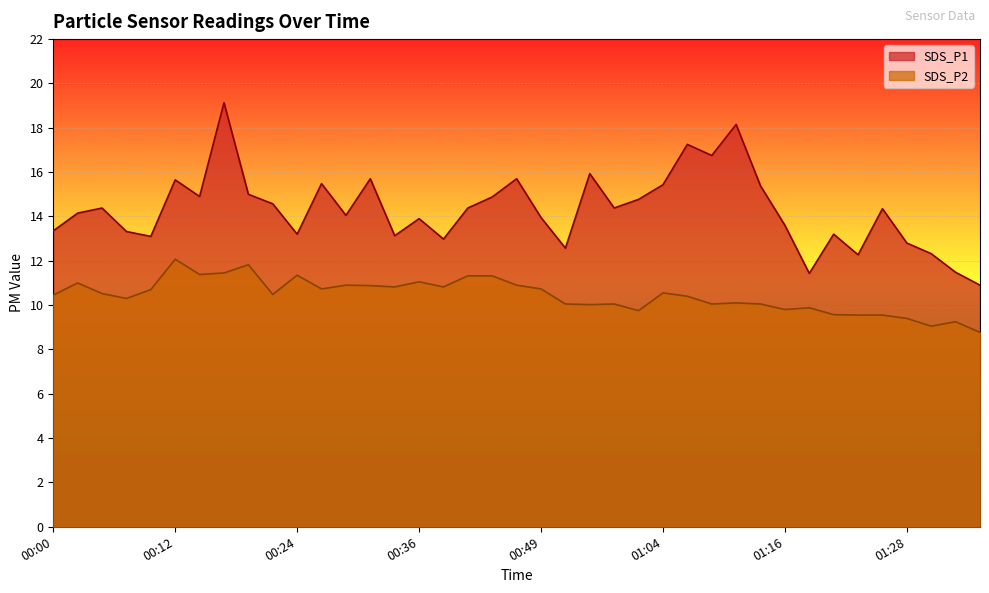

Which has a higher value, 00:29 or 01:26?

01:26